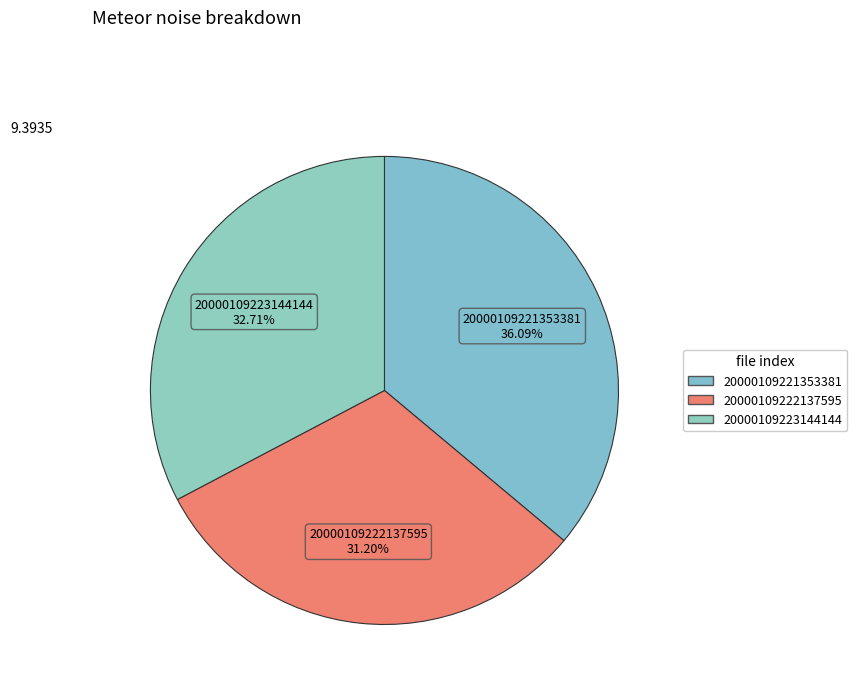

Which category has the biggest portion of the pie?

20000109221353381